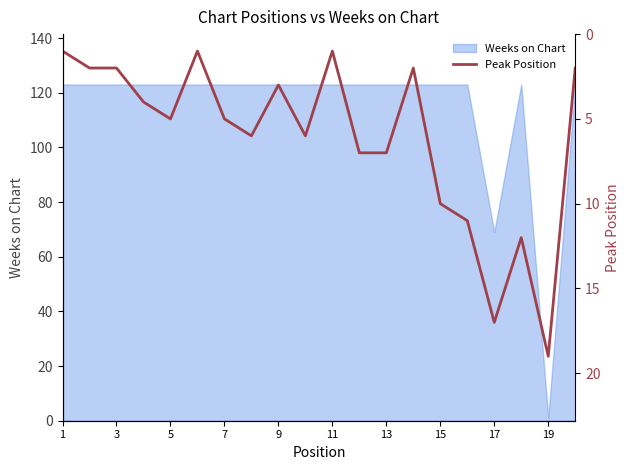

Is it true that Weeks on Chart equals 73 at 11?

False